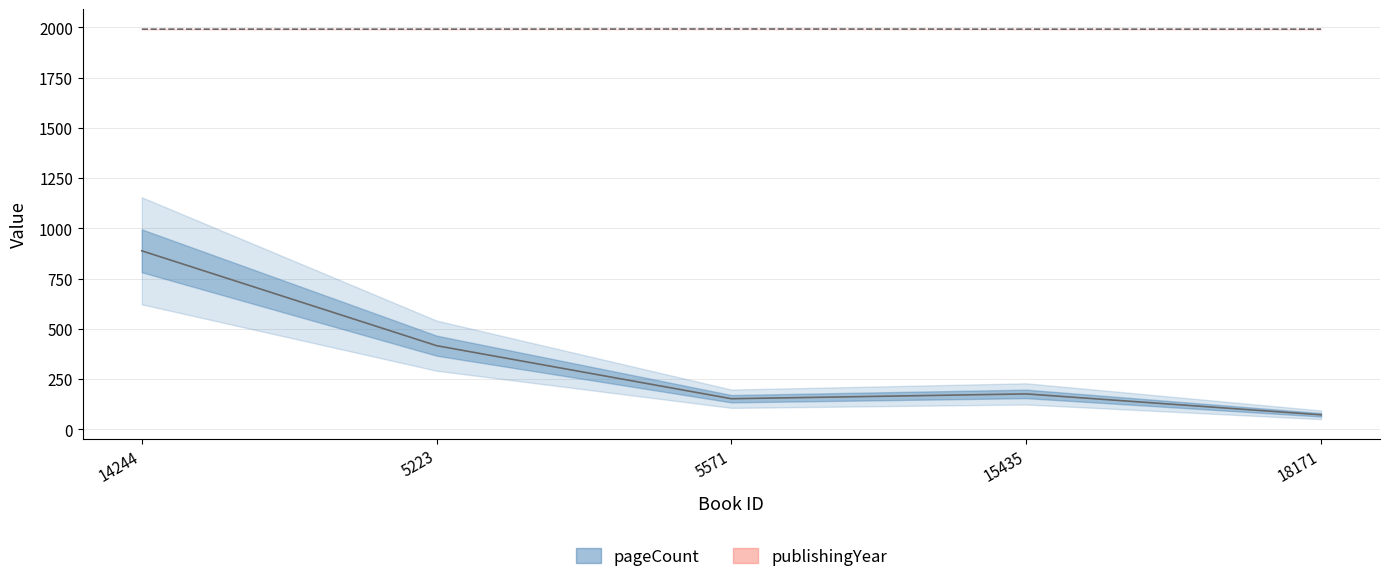

At which category is the sum across all series the highest?

14244